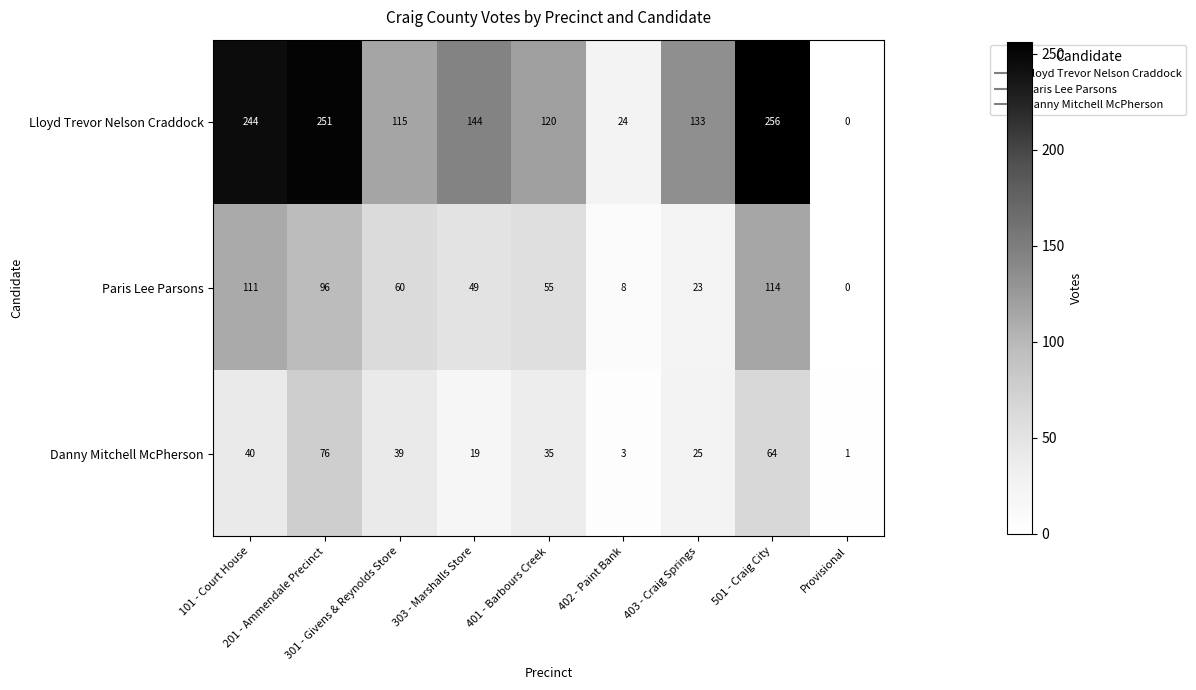

Which series has the largest range (max minus min)?

Lloyd Trevor Nelson Craddock